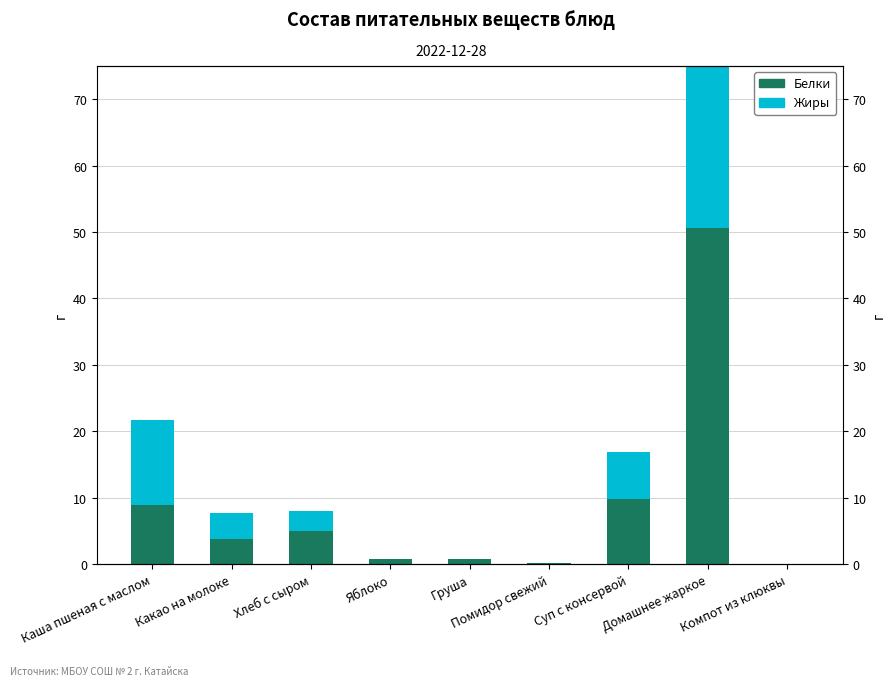

List the series in order of their overall mean, lowest first.

Жиры, Белки